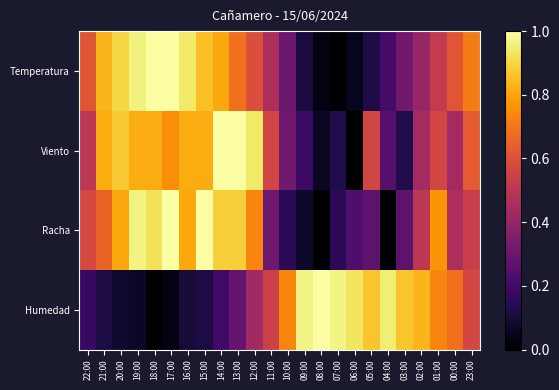

Which has a higher value, 07:00 or 10:00?

10:00